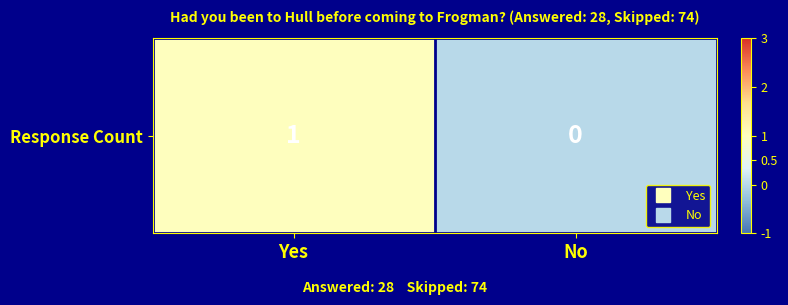

How many values are between 0 and 1?

2